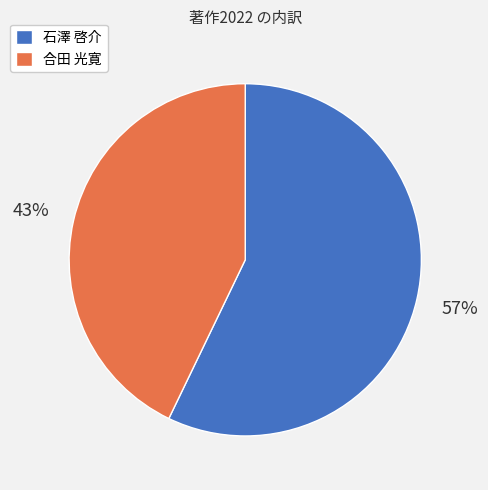

Combined, do 石澤 啓介 and 合田 光寛 account for over 50%?

Yes